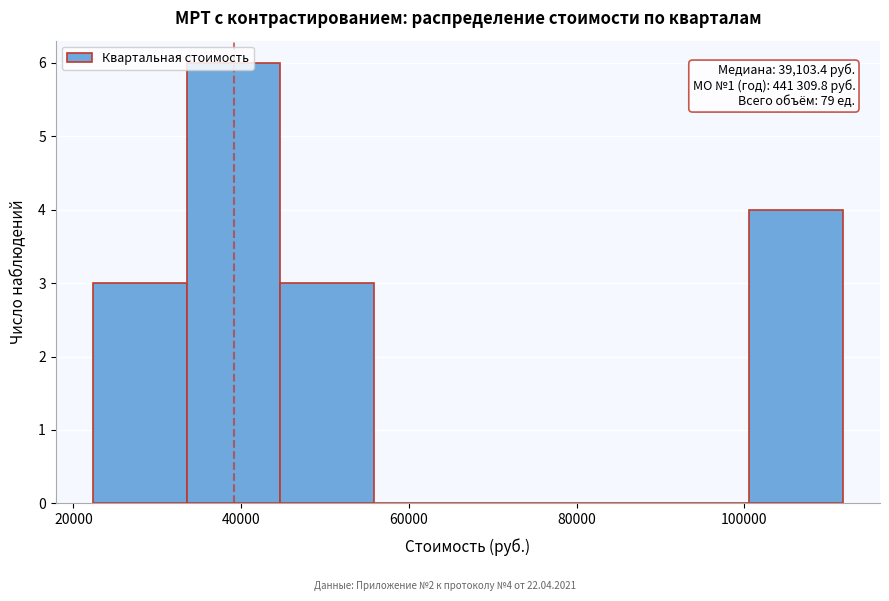

Which range on the x-axis has the tallest bar?

34000 to 44000